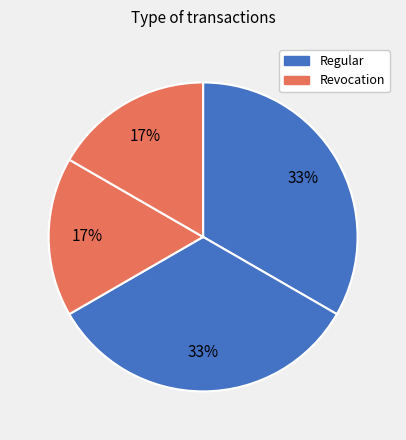

How many slices are in this pie chart?

4